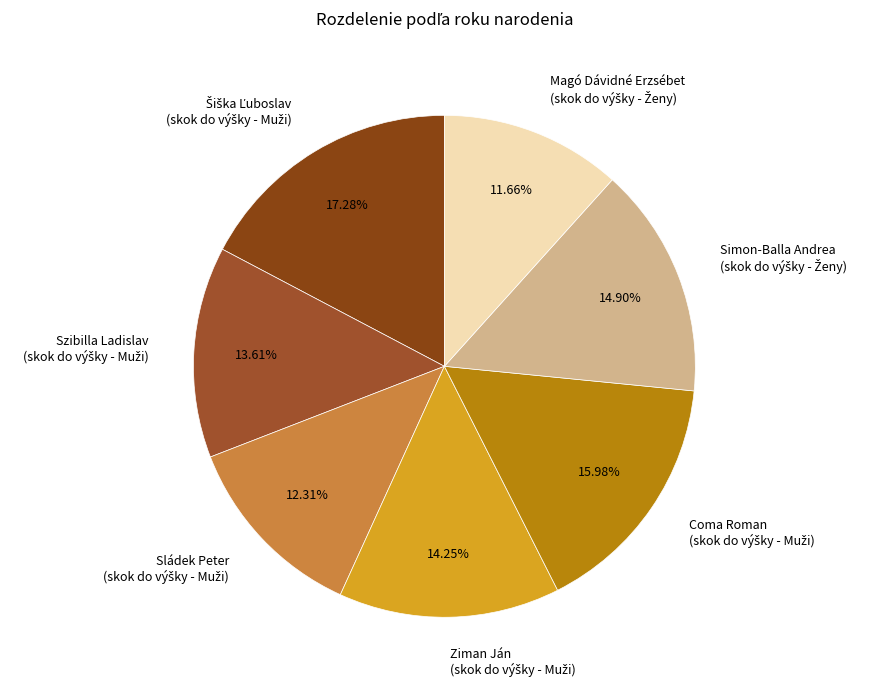

Is there a majority slice in this chart?

No